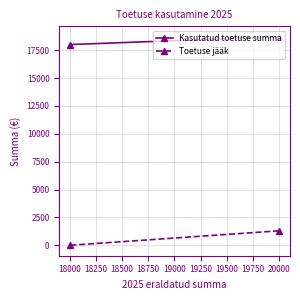

At how many categories does at least one series exceed 16631?

2